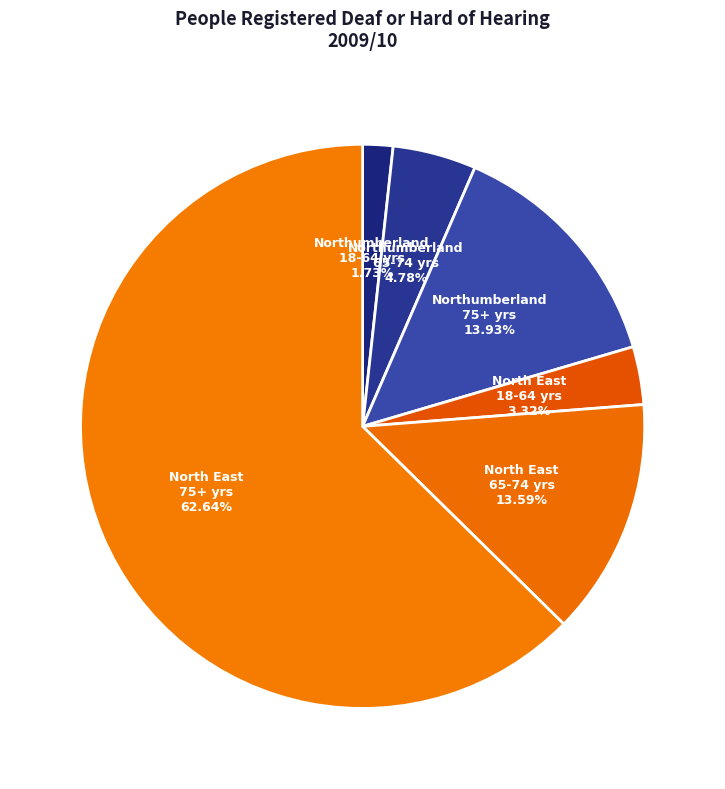

How many segments does this pie chart have?

6